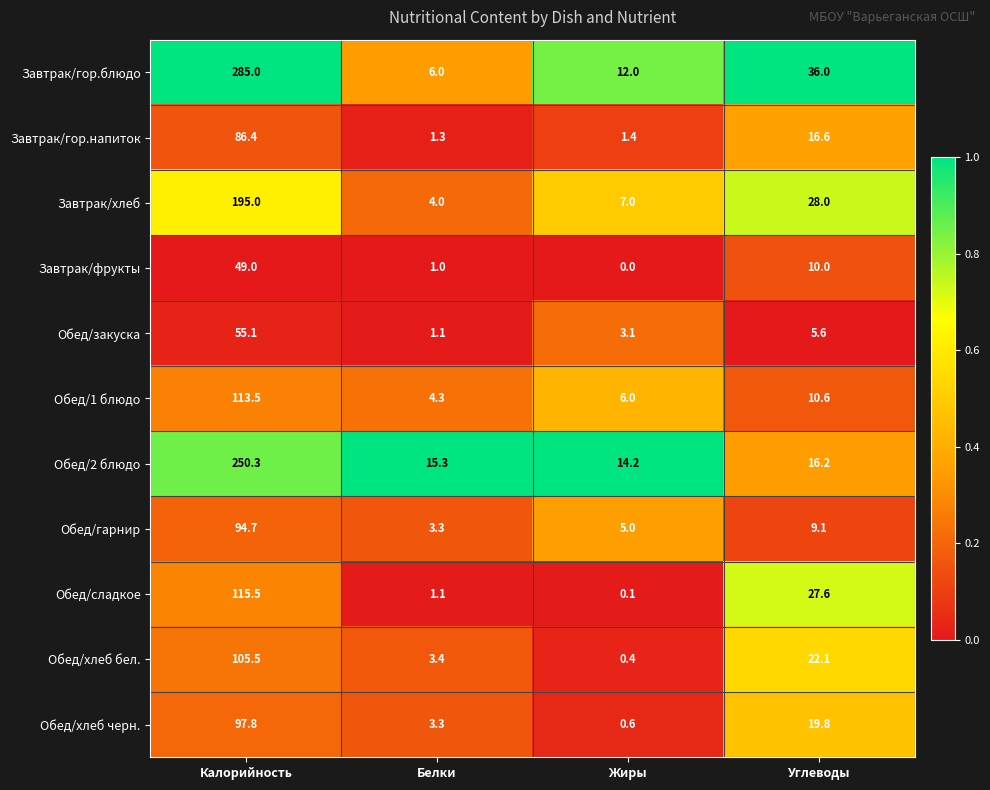

At Жиры, list the series in order from smallest to largest.

Завтрак/фрукты, Обед/сладкое, Обед/хлеб бел., Обед/хлеб черн., Завтрак/гор.напиток, Обед/закуска, Обед/гарнир, Обед/1 блюдо, Завтрак/хлеб, Завтрак/гор.блюдо, Обед/2 блюдо